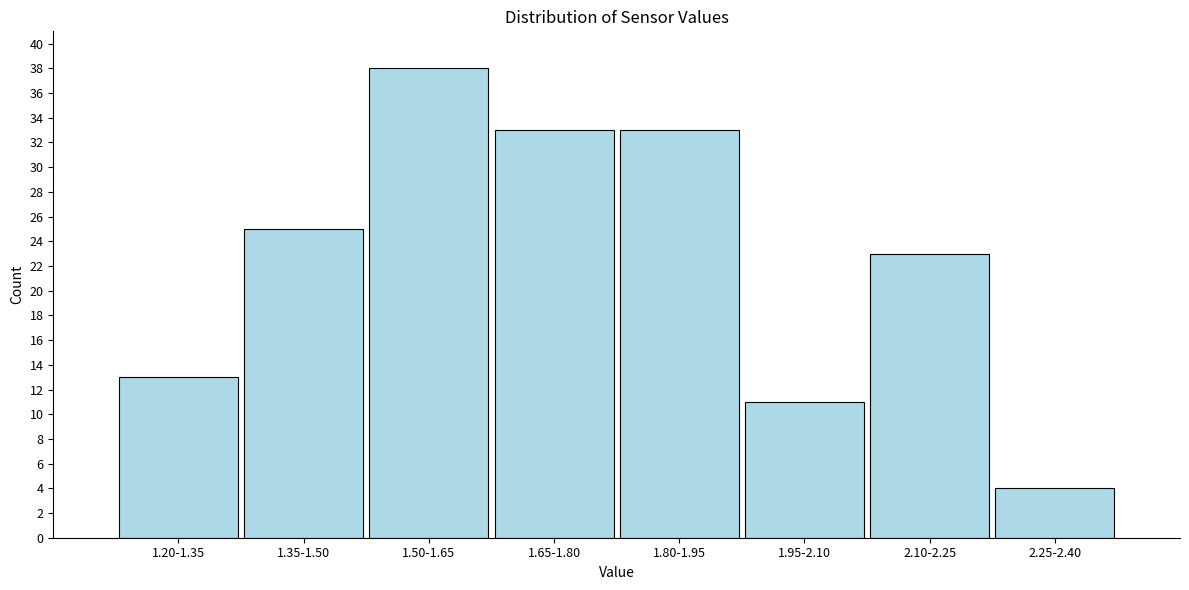

Reading left to right, transcribe all the data shown in this chart.

1.20-1.35=13	1.35-1.50=25	1.50-1.65=38	1.65-1.80=33	1.80-1.95=33	1.95-2.10=11	2.10-2.25=23	2.25-2.40=4